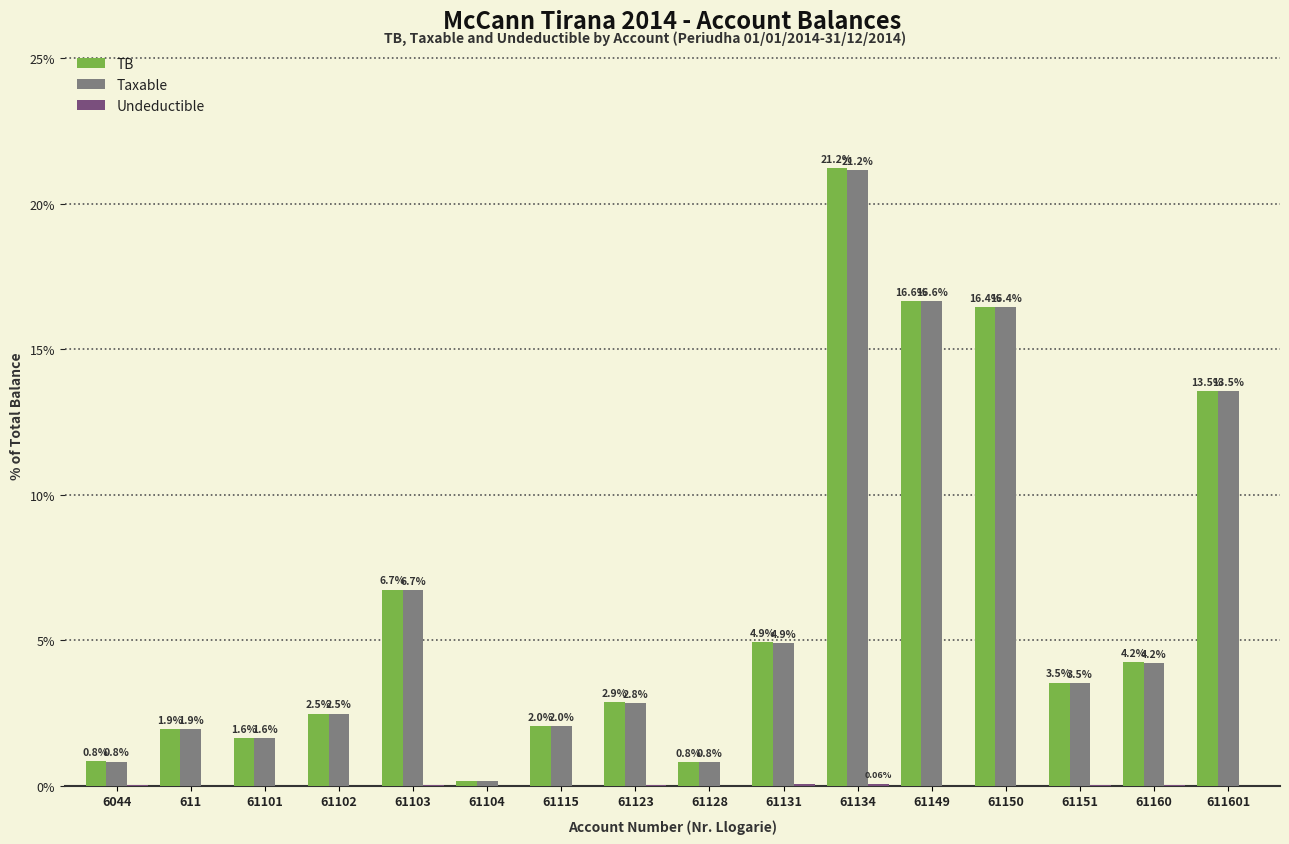

Which series changed the most between 61103 and 61149?

Taxable